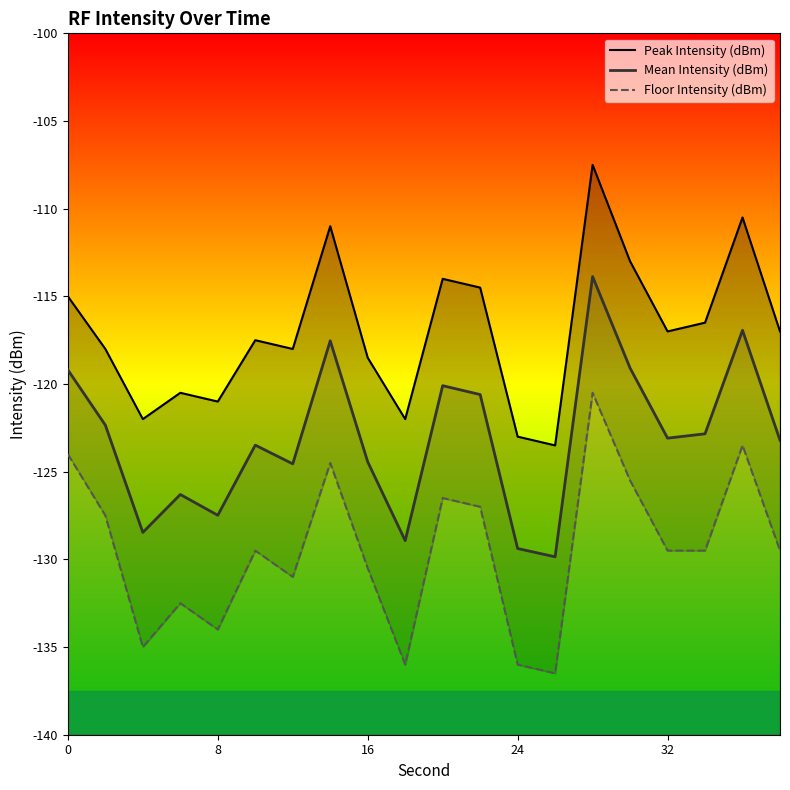

The value of Mean Intensity (dBm) at 9 is -207.0. True or false?

False